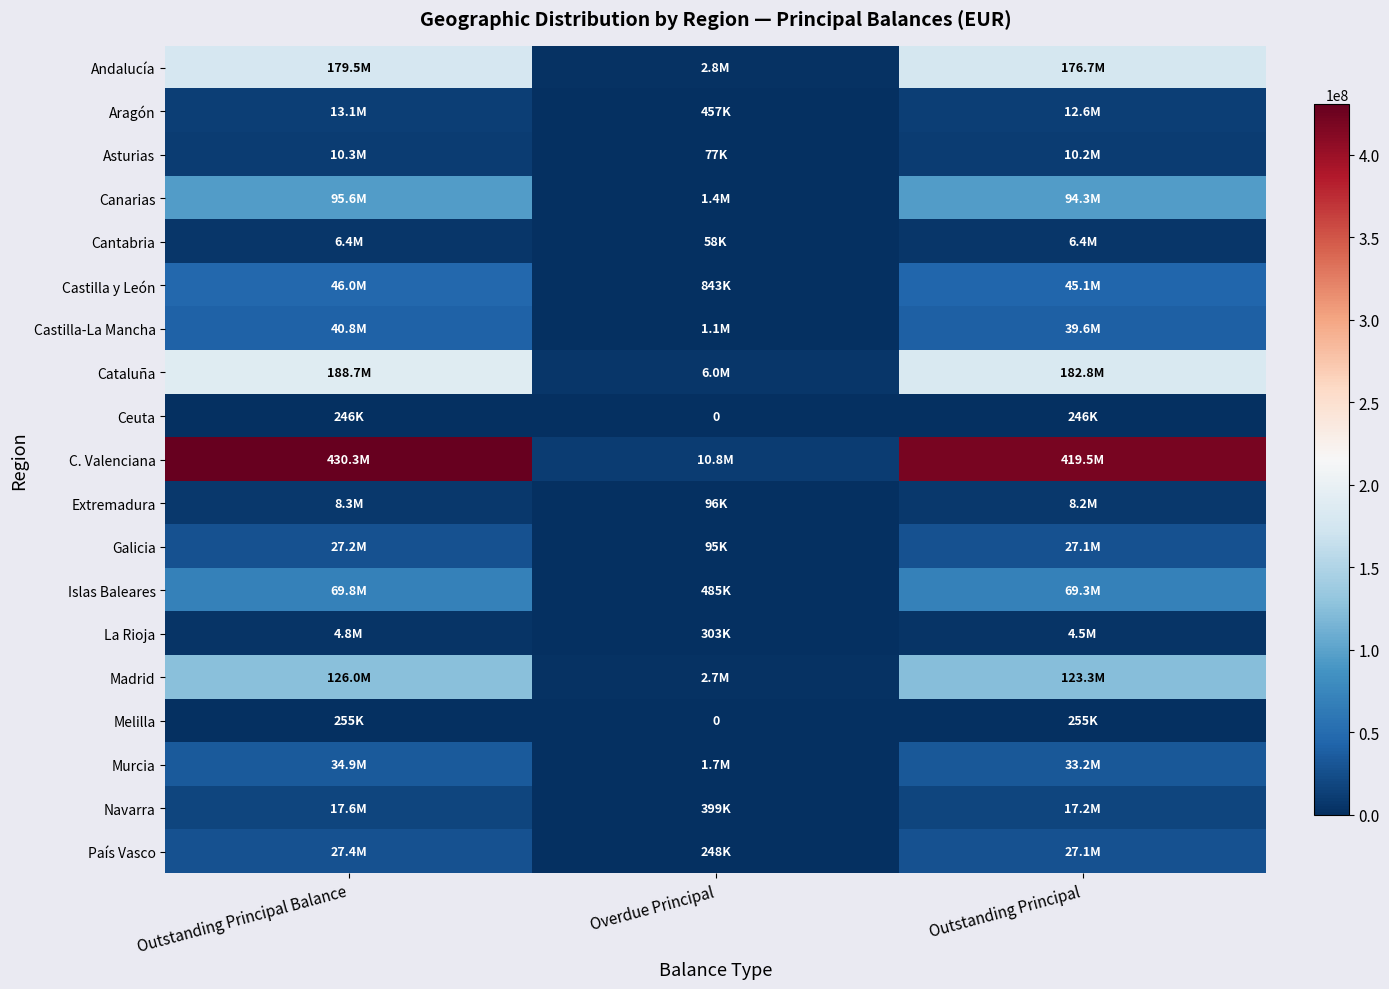

What is the average value of the Islas Baleares series?

46531889.6